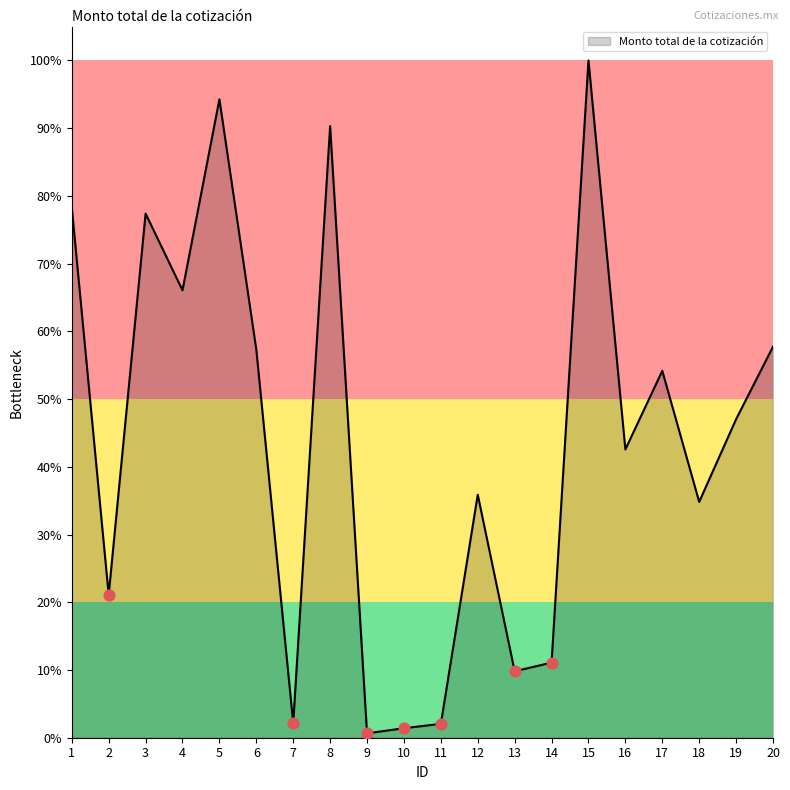

Approximately how many times larger is the value at 2 compared to 15?

0.2